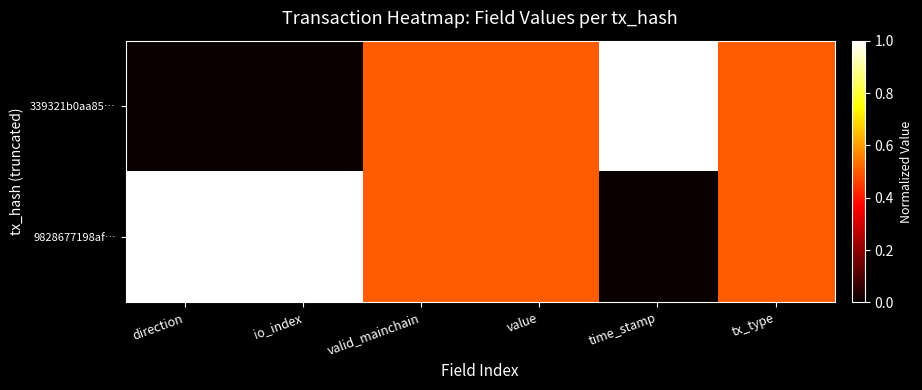

Which has a higher value, valid_mainchain or io_index?

valid_mainchain